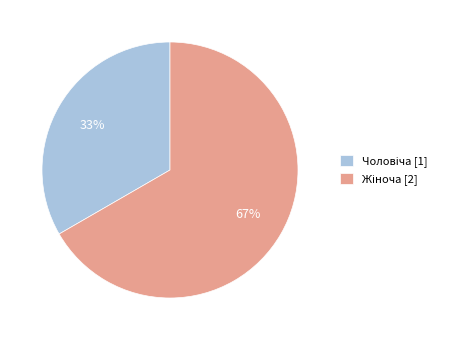

To the nearest percent, what is the average slice percentage?

50%